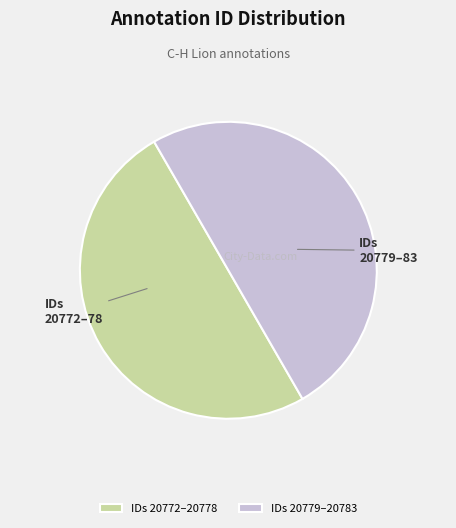

Is it true that IDs 20772–20778 is 50% of the pie?

True